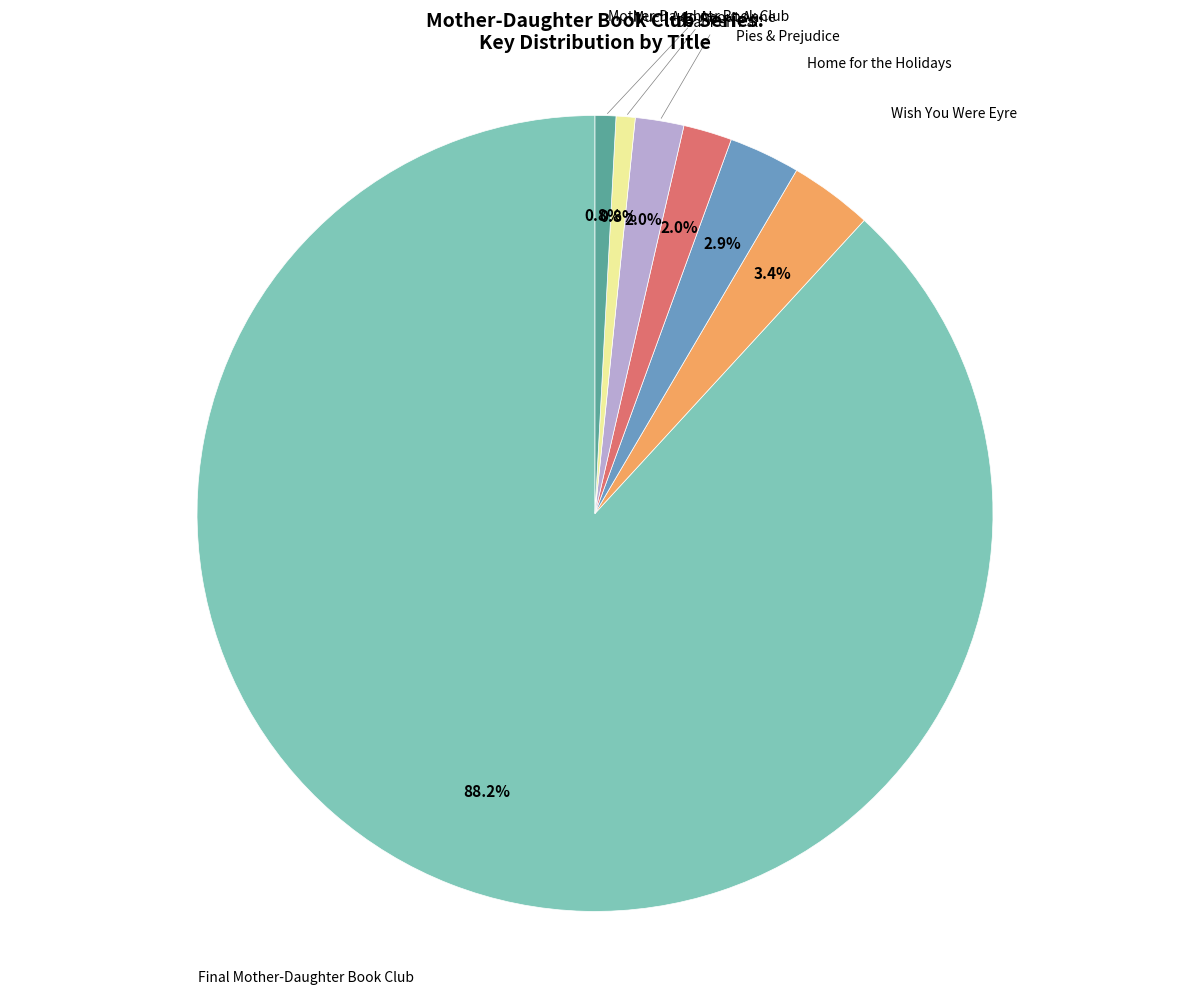

Is there any slice that represents more than half of the pie?

Yes